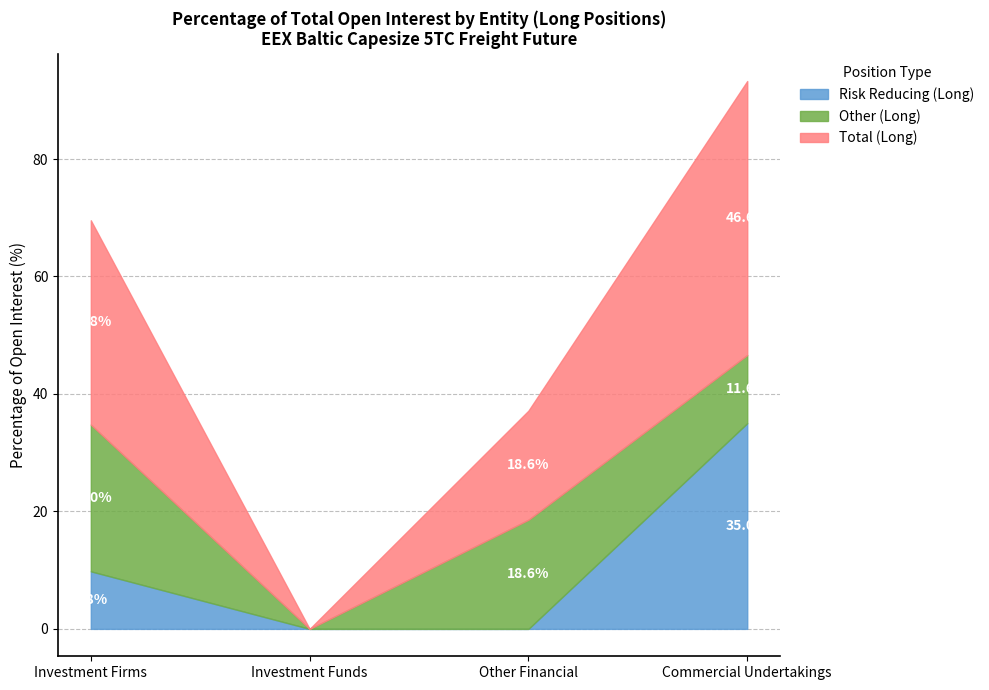

What is the total value across all series at Other Financial?

37.2